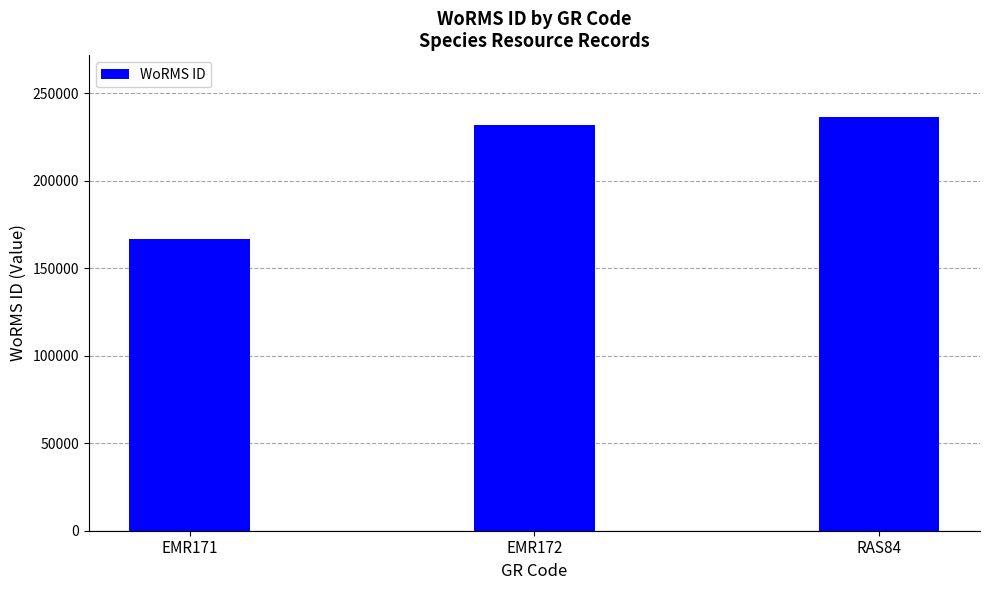

What is the ratio of the value at EMR171 to the value at EMR172?

0.7